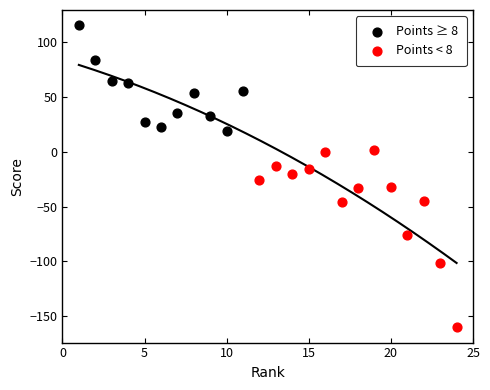

Which series contains the lowest Y value?

Points < 8